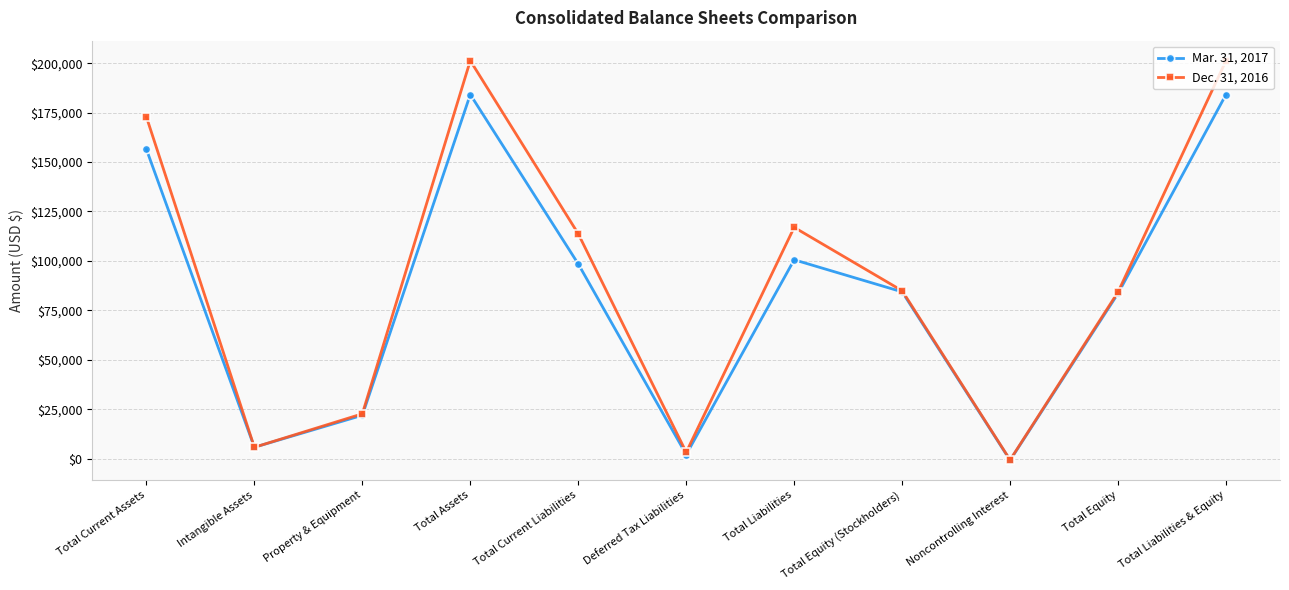

True or false: Dec. 31, 2016 has more than 0 interior local peaks.

True